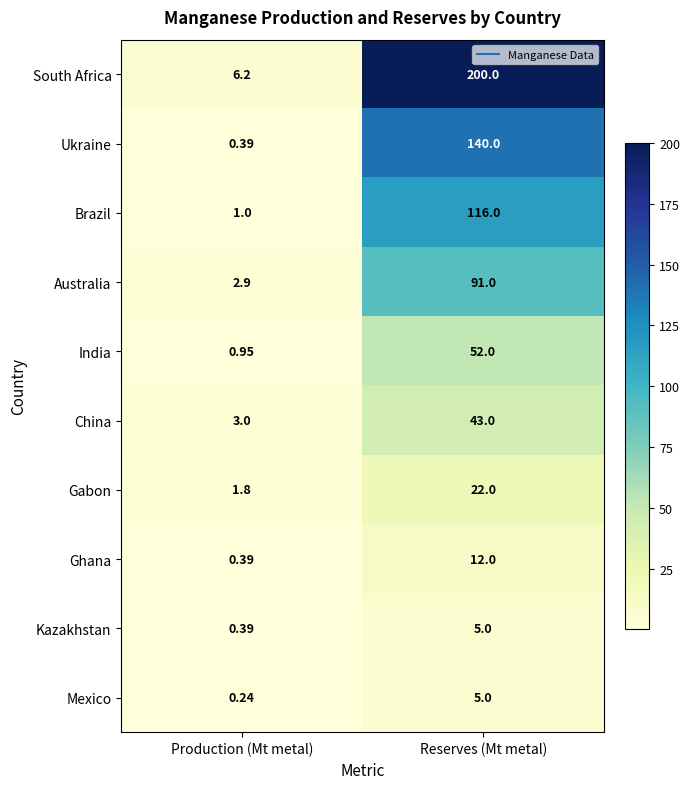

At which label is South Africa closest to 103?

Production (Mt metal)